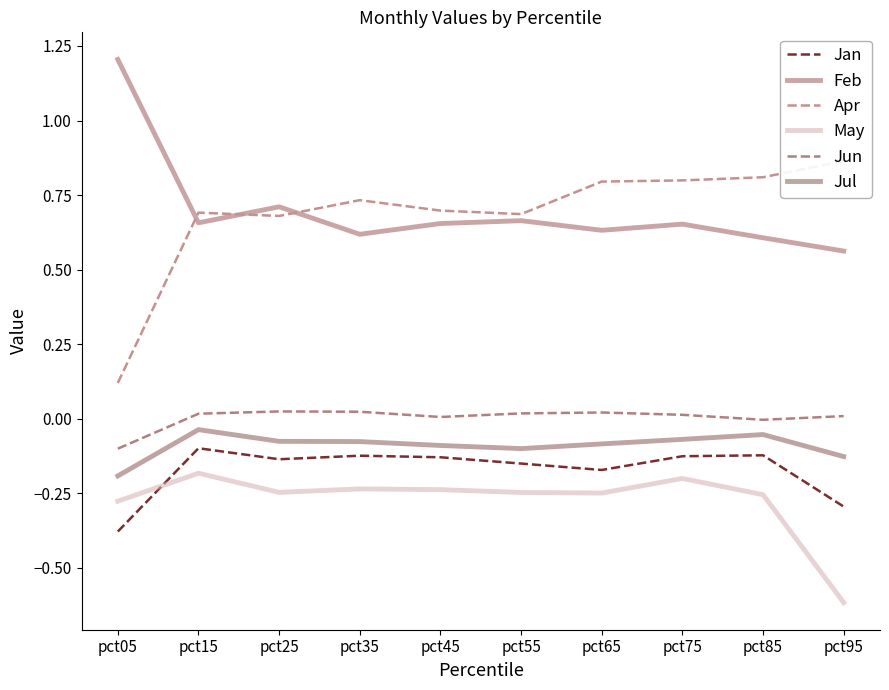

True or false: May and Jul cross at least once.

False